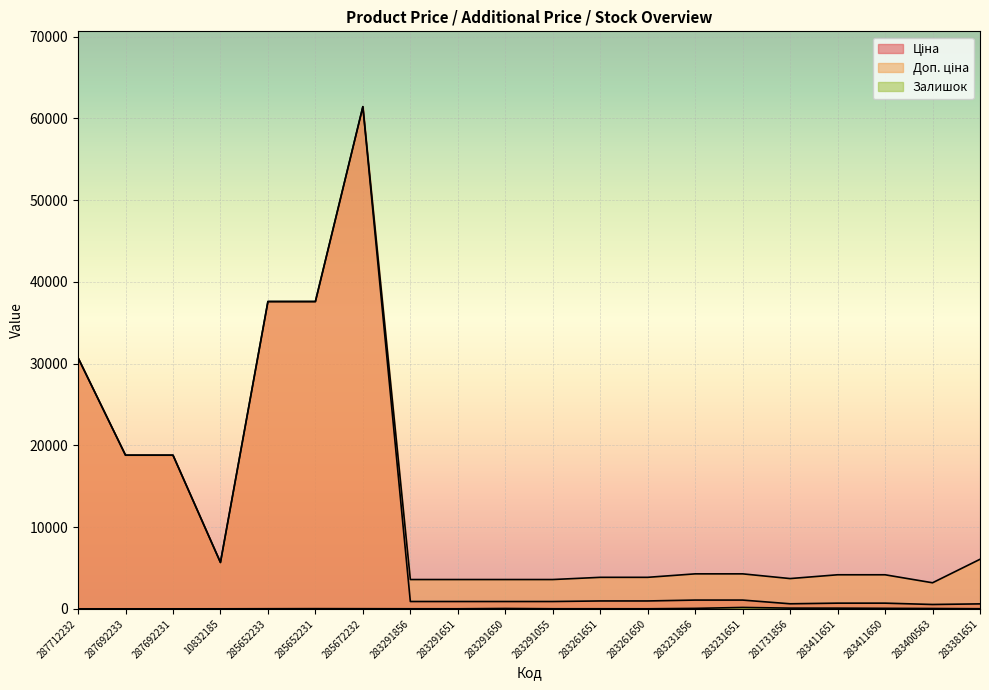

Between 283231651 and 283291055, which is larger?

283231651